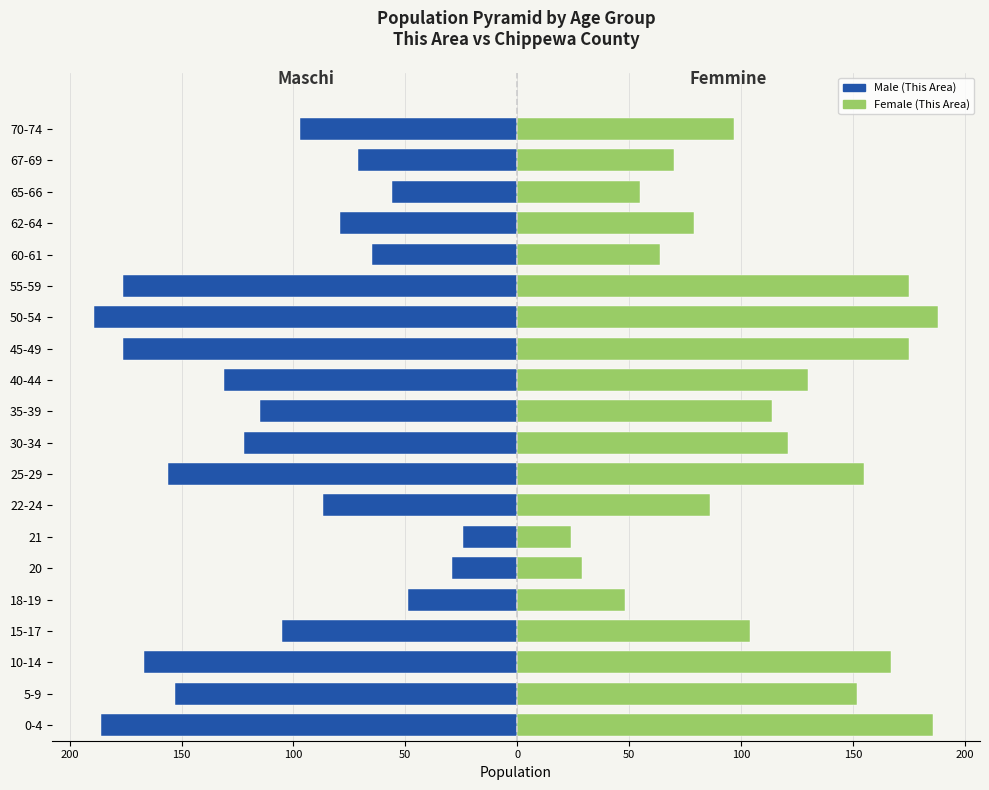

How many groups of bars are there?

20